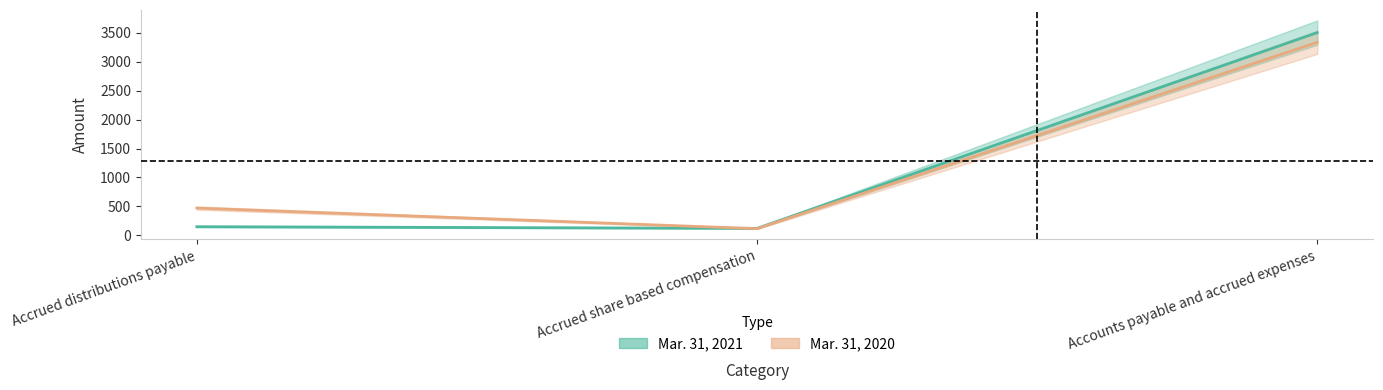

What position from the left is Accrued share based compensation?

2